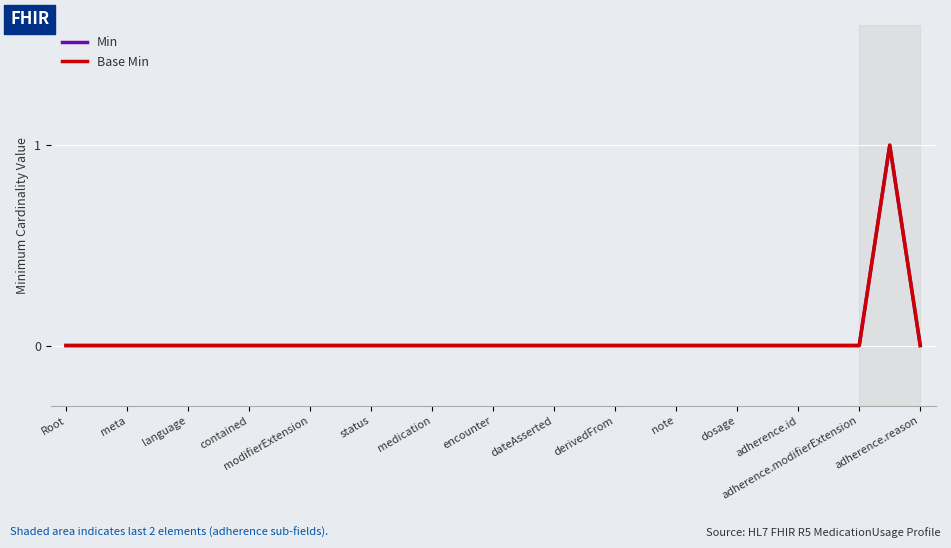

At how many categories does at least one series exceed 0?

1